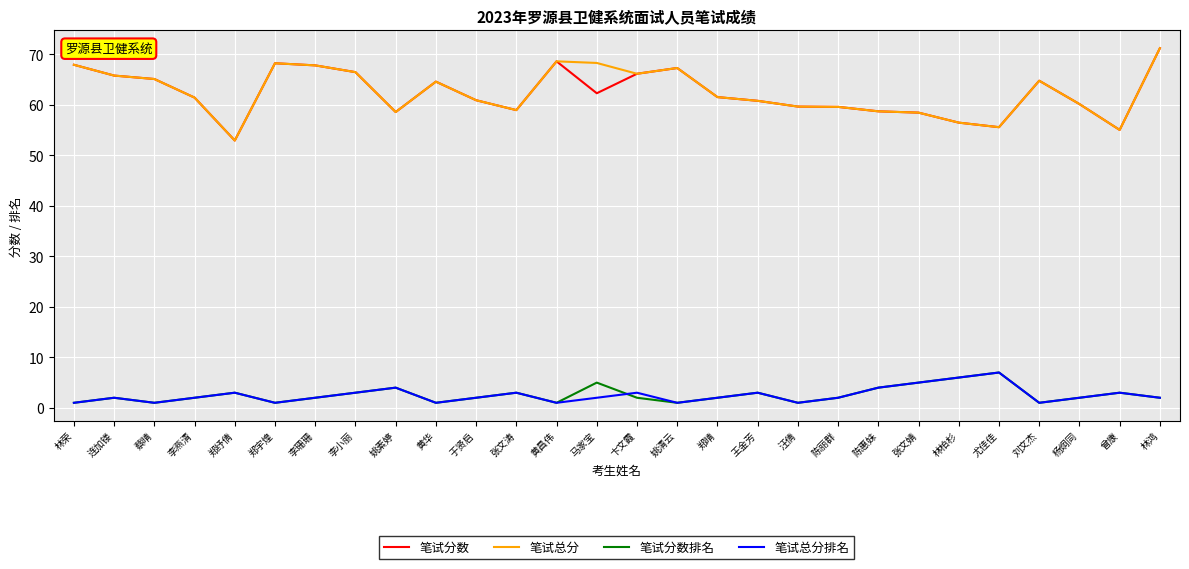

True or false: 笔试分数排名 and 笔试总分 intersect in this chart.

False